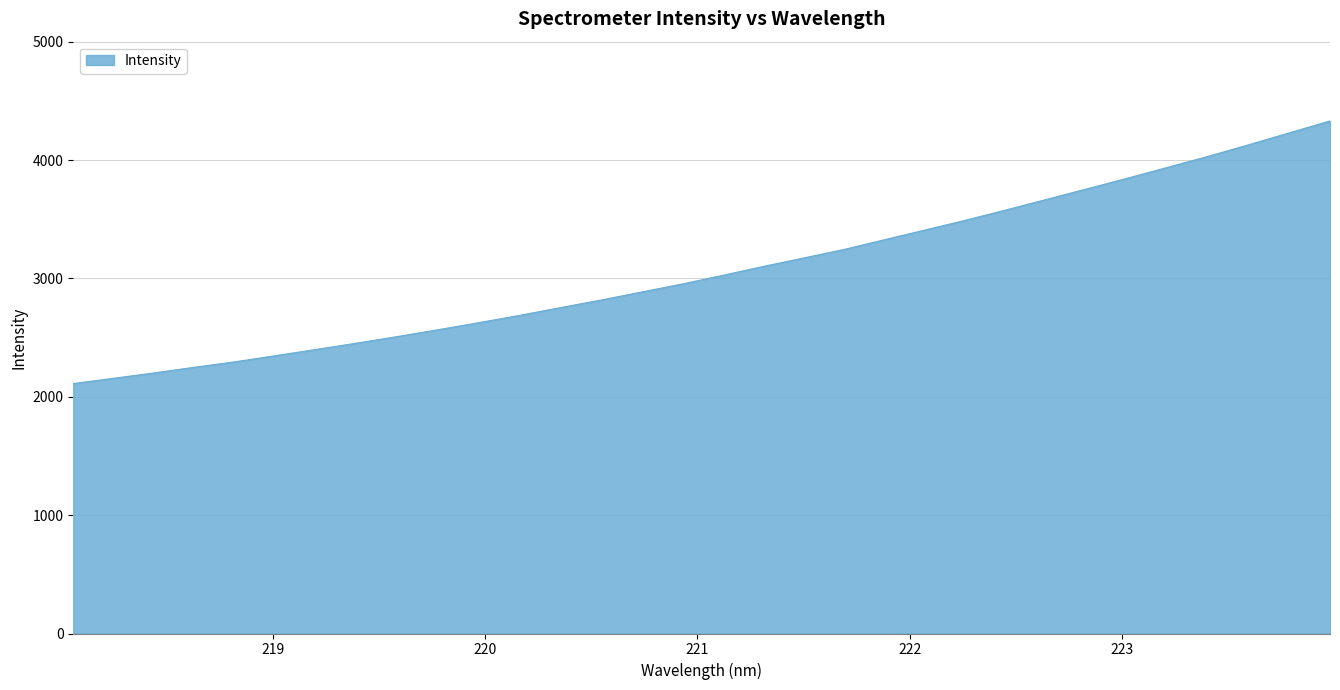

What is the greatest value displayed?

4330.3